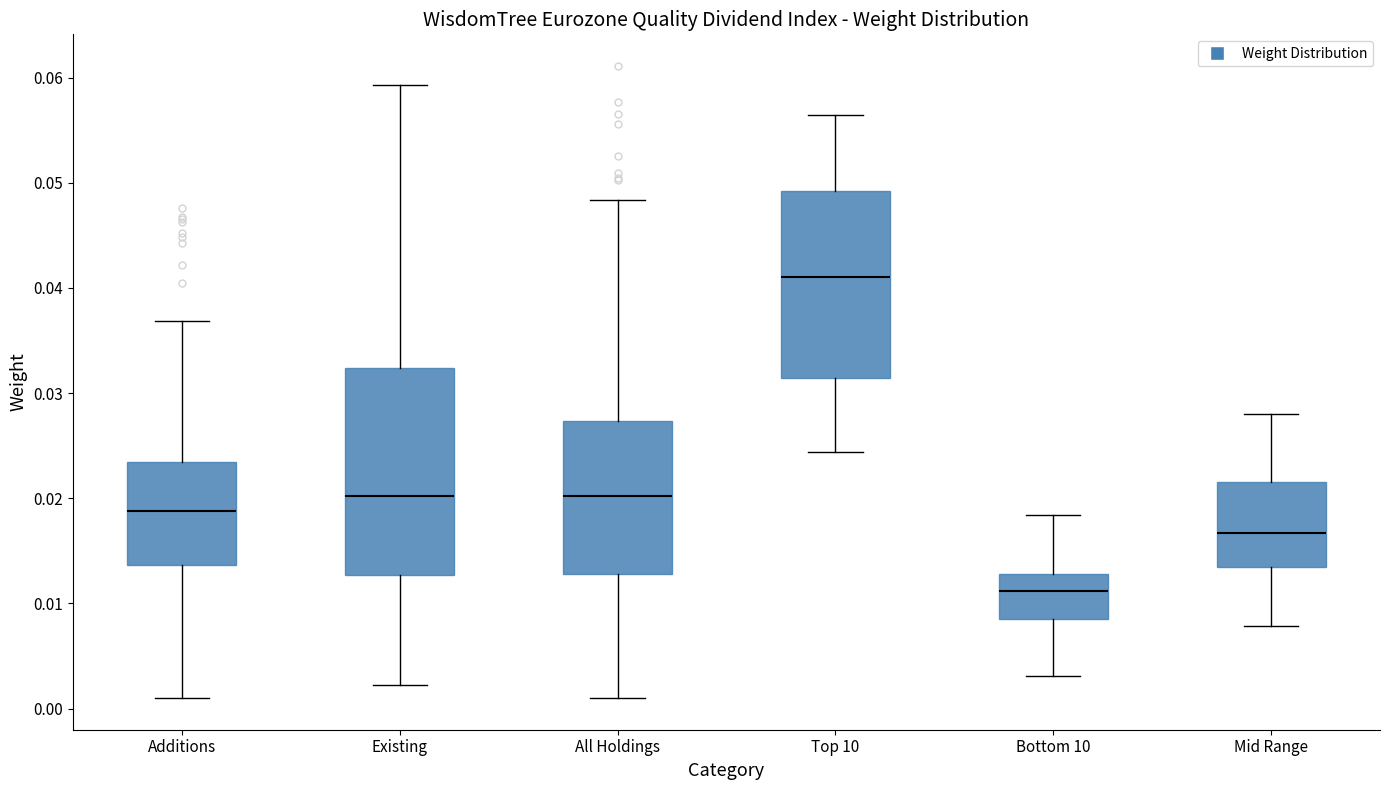

Reading left to right, read every box against the y-axis: the position of its median line, the range the box covers, and the ends of its whiskers. The values are not printed on the chart, so give them approximately, as read against the axis.

Additions: median 0.019, box 0.014 to 0.023, whiskers 0.001 to 0.037
Existing: median 0.020, box 0.013 to 0.032, whiskers 0.002 to 0.059
All Holdings: median 0.020, box 0.013 to 0.027, whiskers 0.001 to 0.048
Top 10: median 0.041, box 0.031 to 0.049, whiskers 0.024 to 0.056
Bottom 10: median 0.011, box 0.008 to 0.013, whiskers 0.003 to 0.018
Mid Range: median 0.017, box 0.013 to 0.022, whiskers 0.008 to 0.028